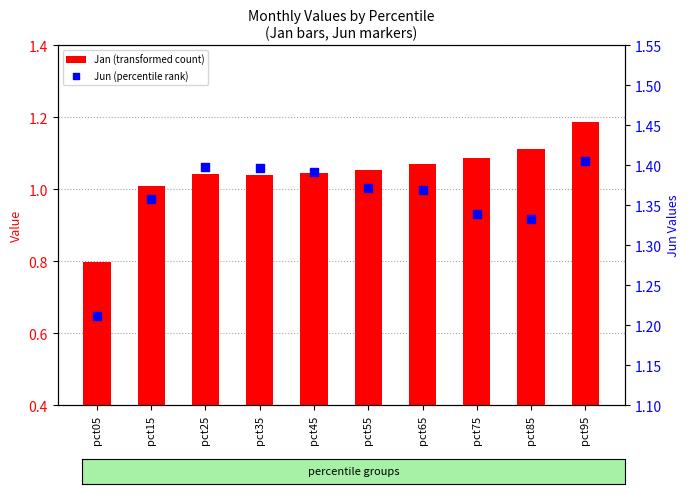

Which series has the largest Y range (max minus min)?

Jan (transformed count)